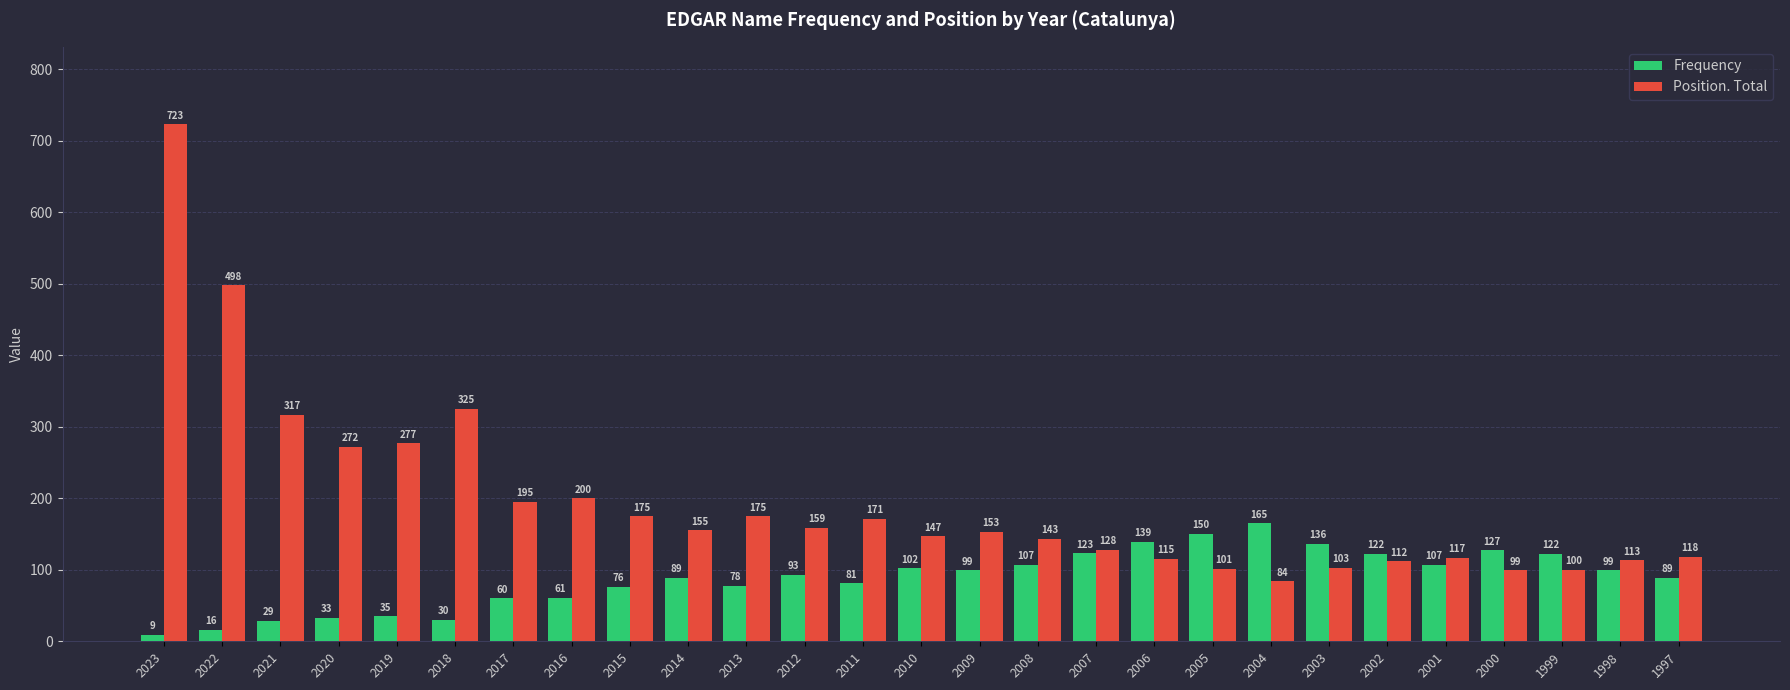

True or false: Position. Total has a value of 34 at 2012.

False